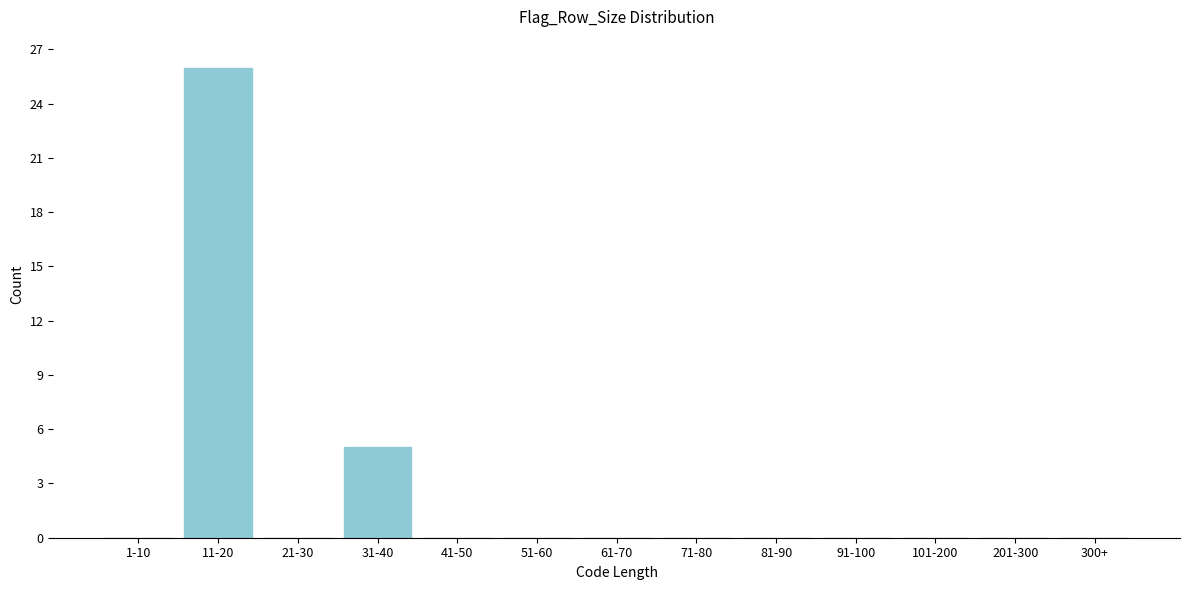

Reading left to right, what are all the values shown in this chart?

1-10=0	11-20=26	21-30=0	31-40=5	41-50=0	51-60=0	61-70=0	71-80=0	81-90=0	91-100=0	101-200=0	201-300=0	300+=0